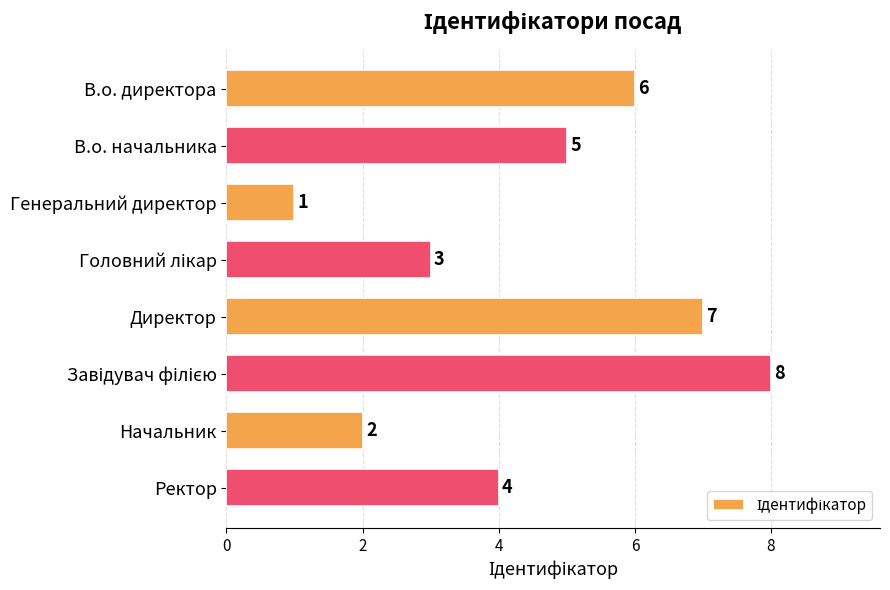

What is the ratio of the value at Ректор to the value at Директор?

0.6